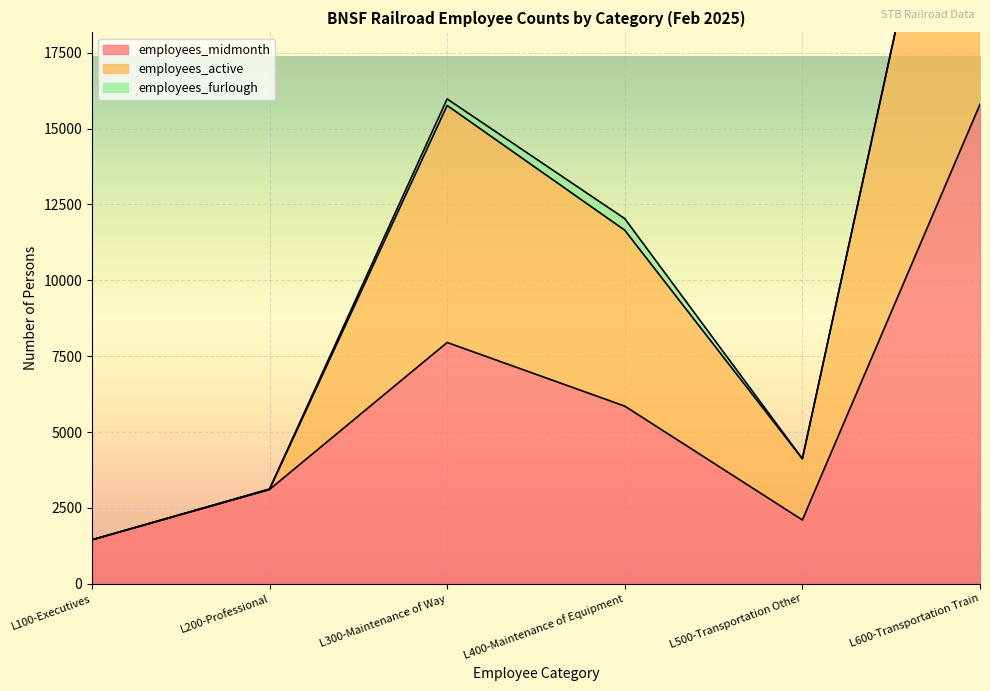

Where is employees_midmonth nearest to the value 8622?

L300-Maintenance of Way